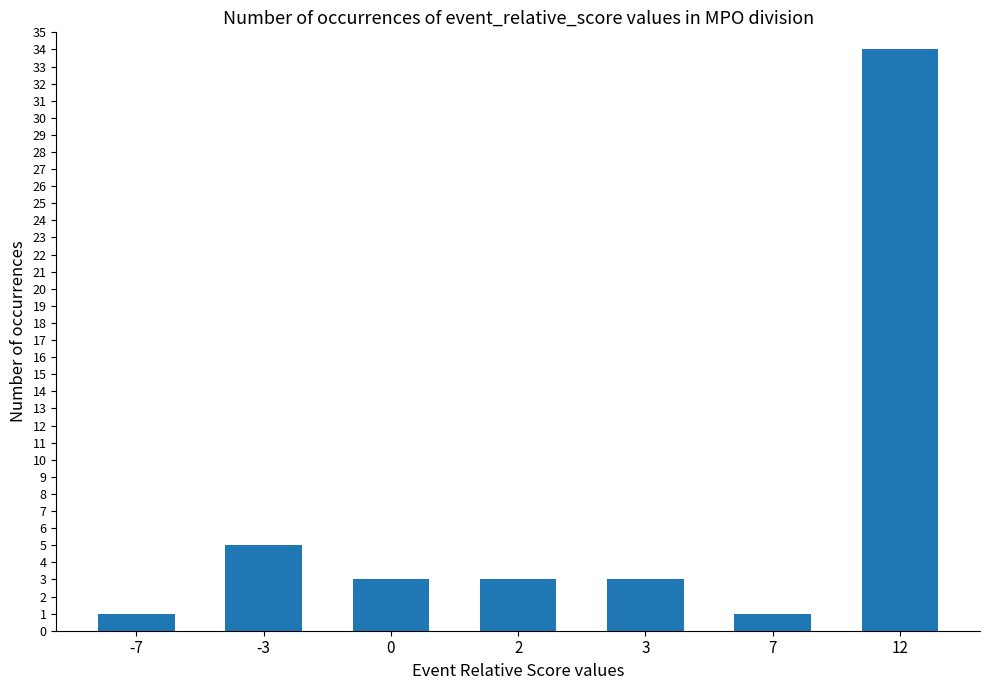

Is it true that the value at 3 is 3?

True